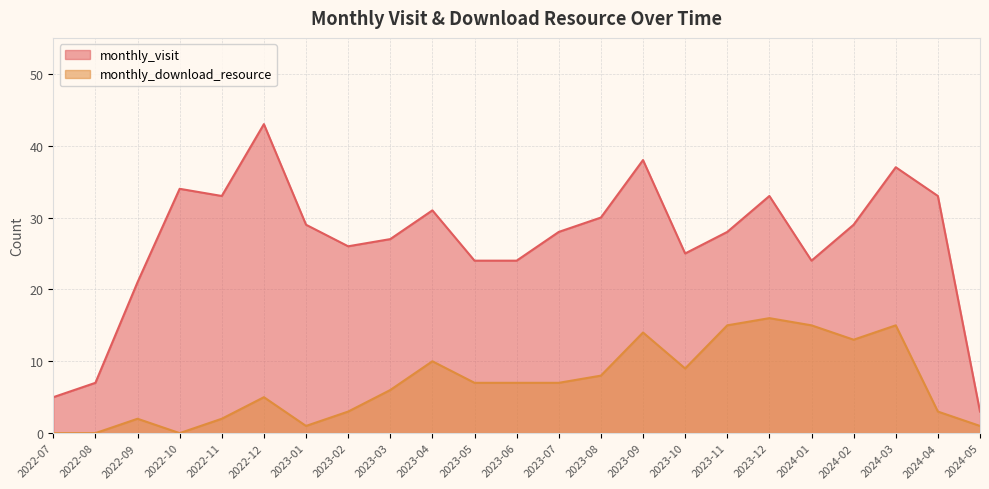

At which label does monthly_visit first exceed 28?

2022-10